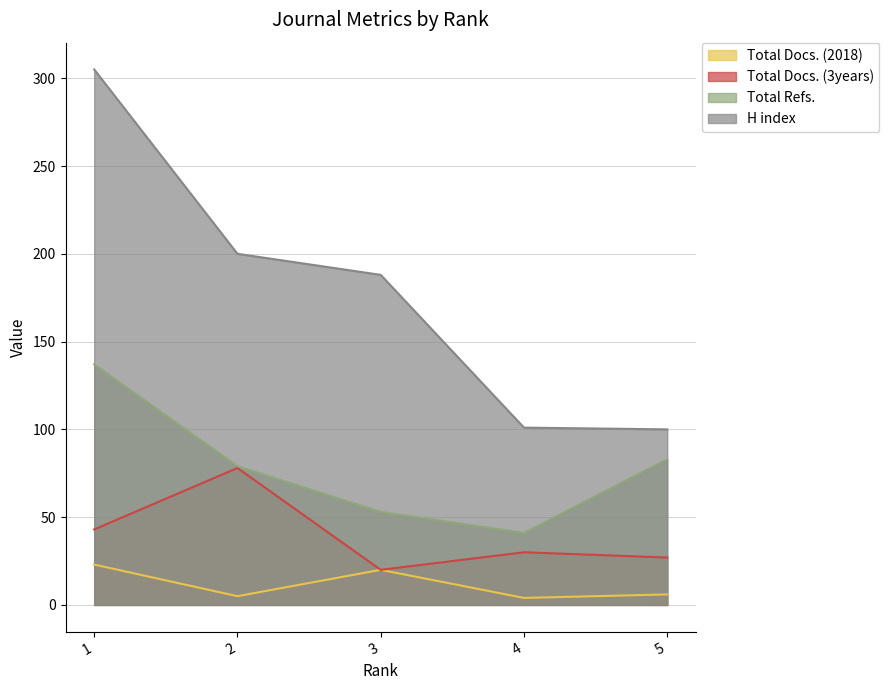

How many lines are shown in the chart?

4